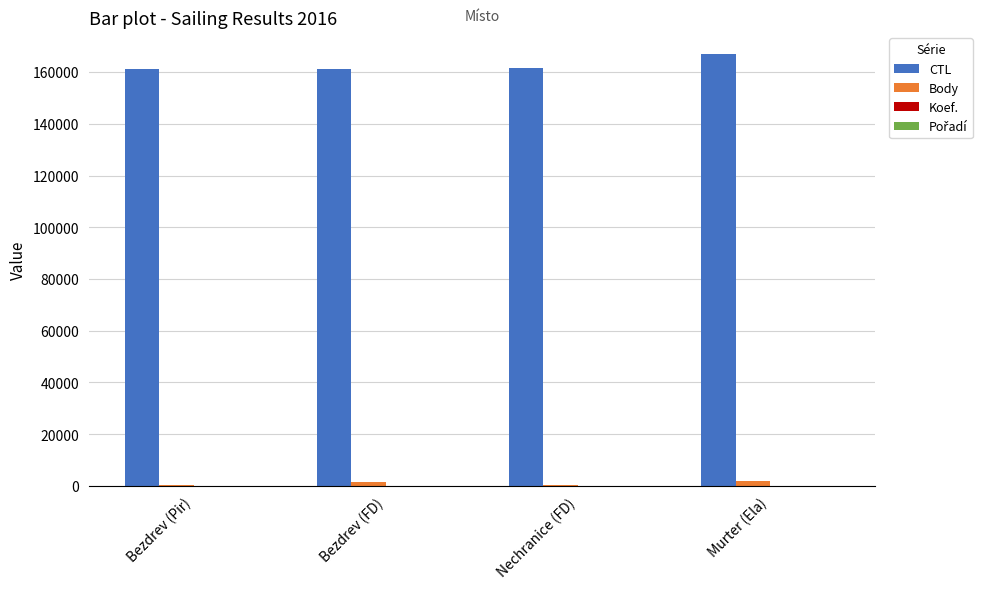

What is the highest value of the CTL series?

167040